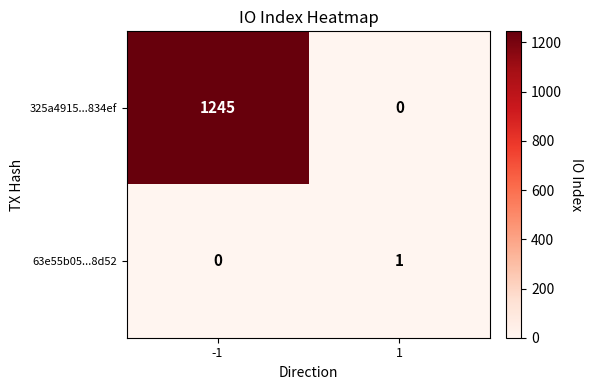

True or false: 325a4915...834ef has a value of 0 at 1.

True